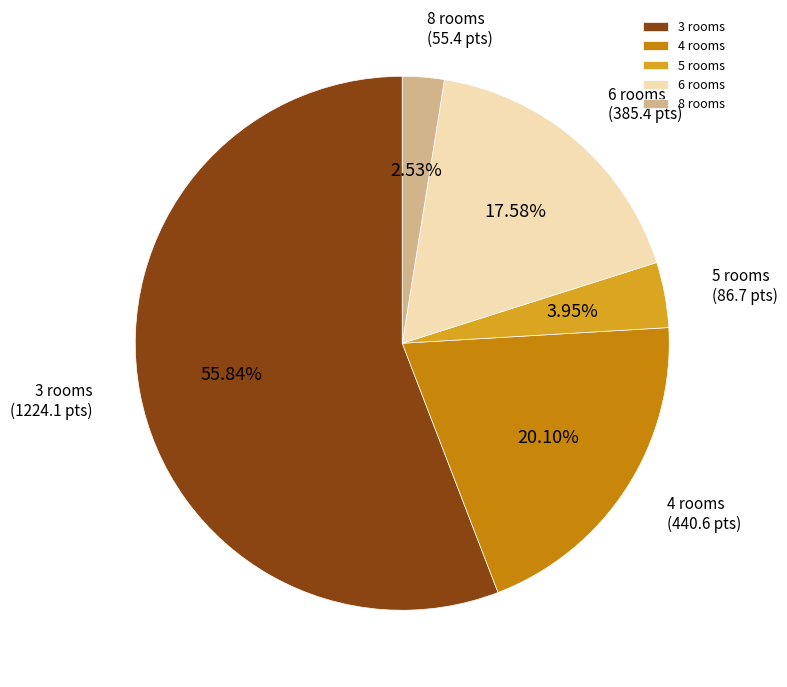

What is the largest slice in the pie chart?

3 rooms